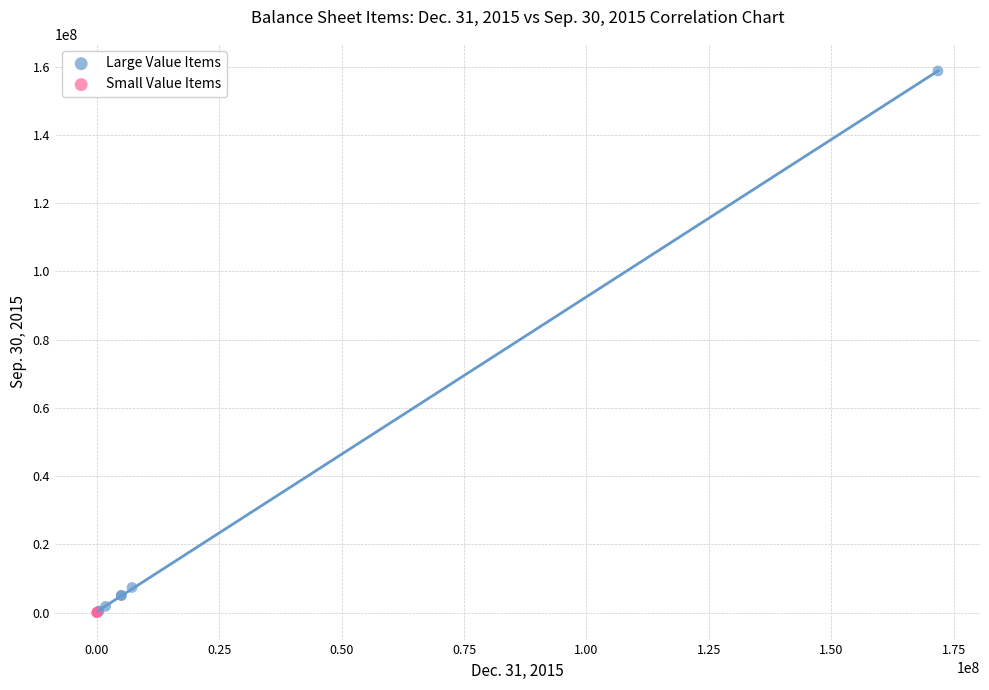

Which series has the widest spread of Y values?

Large Value Items